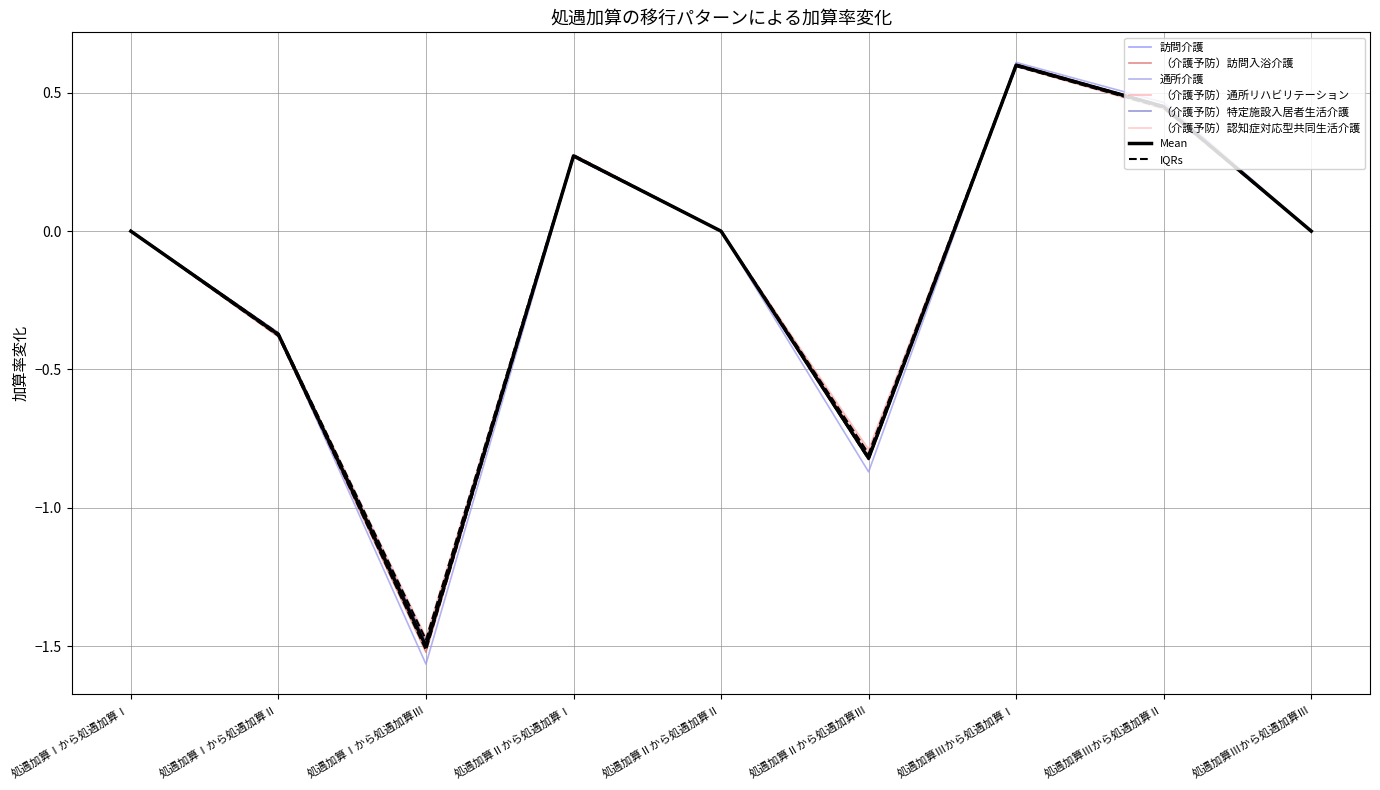

What is the label of the 5th point from the right?

処遇加算Ⅱから処遇加算Ⅱ